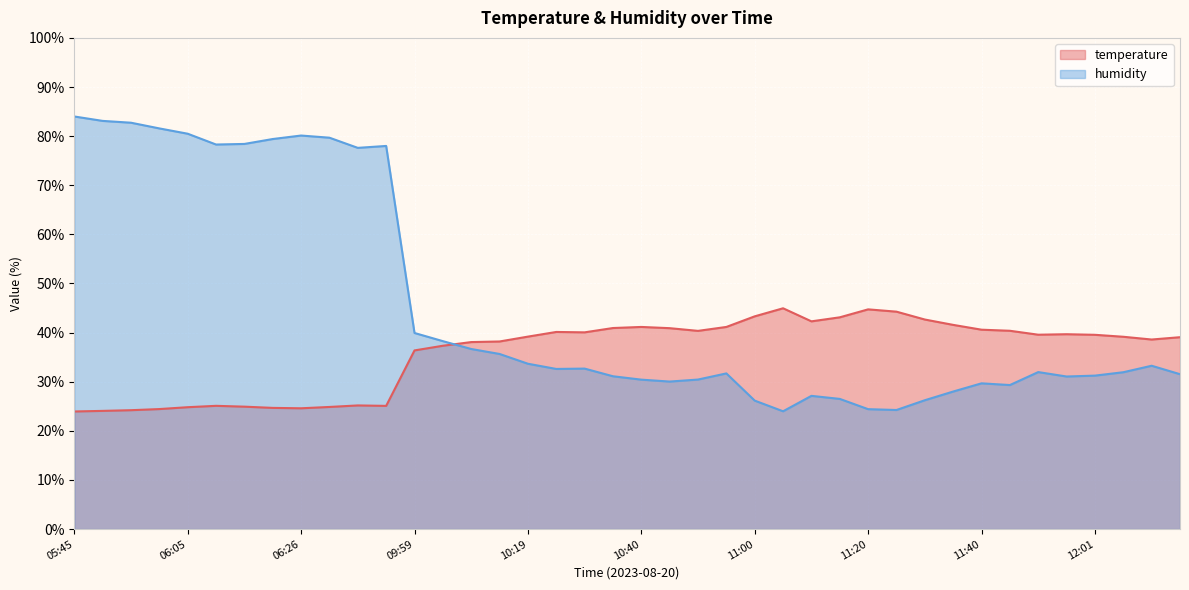

How many values in the humidity series exceed 32?

20